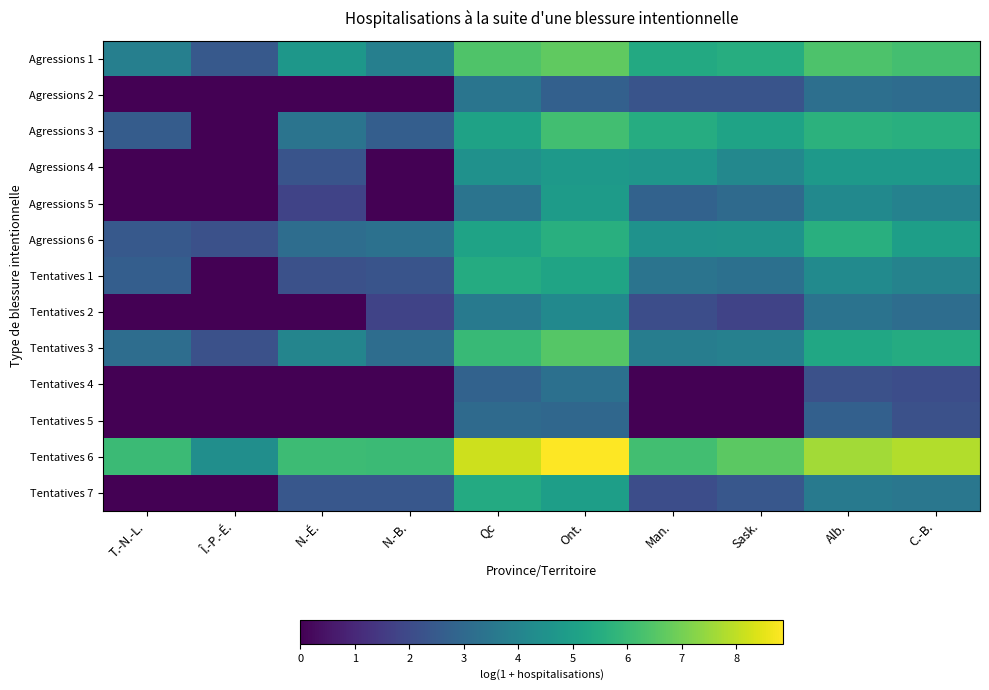

Reading left to right, extract all data points from this chart.

Agressions 1: T.-N.-L.=3.8	Î.-P.-É.=2.5	N.-É.=4.7	N.-B.=3.8	Qc=6.4	Ont.=6.7	Man.=5.4	Sask.=5.5	Alb.=6.4	C.-B.=6.2
Agressions 2: T.-N.-L.=0.0	Î.-P.-É.=0.0	N.-É.=0.0	N.-B.=0.0	Qc=3.4	Ont.=2.7	Man.=2.3	Sask.=2.3	Alb.=3.2	C.-B.=3.1
Agressions 3: T.-N.-L.=2.6	Î.-P.-É.=0.0	N.-É.=3.4	N.-B.=2.6	Qc=5.1	Ont.=6.2	Man.=5.5	Sask.=5.1	Alb.=5.7	C.-B.=5.6
Agressions 4: T.-N.-L.=0.0	Î.-P.-É.=0.0	N.-É.=2.3	N.-B.=0.0	Qc=4.5	Ont.=4.8	Man.=4.7	Sask.=4.1	Alb.=4.8	C.-B.=4.8
Agressions 5: T.-N.-L.=0.0	Î.-P.-É.=0.0	N.-É.=1.8	N.-B.=0.0	Qc=3.4	Ont.=4.9	Man.=2.8	Sask.=3.0	Alb.=4.2	C.-B.=3.9
Agressions 6: T.-N.-L.=2.5	Î.-P.-É.=2.2	N.-É.=3.2	N.-B.=3.3	Qc=5.1	Ont.=5.6	Man.=4.5	Sask.=4.5	Alb.=5.6	C.-B.=5.0
Tentatives 1: T.-N.-L.=2.6	Î.-P.-É.=0.0	N.-É.=2.2	N.-B.=2.3	Qc=5.5	Ont.=5.2	Man.=3.4	Sask.=3.3	Alb.=4.2	C.-B.=4.0
Tentatives 2: T.-N.-L.=0.0	Î.-P.-É.=0.0	N.-É.=0.0	N.-B.=1.8	Qc=3.7	Ont.=4.2	Man.=2.1	Sask.=1.8	Alb.=3.4	C.-B.=3.2
Tentatives 3: T.-N.-L.=3.2	Î.-P.-É.=2.2	N.-É.=4.0	N.-B.=3.2	Qc=6.0	Ont.=6.5	Man.=3.7	Sask.=3.9	Alb.=5.3	C.-B.=5.4
Tentatives 4: T.-N.-L.=0.0	Î.-P.-É.=0.0	N.-É.=0.0	N.-B.=0.0	Qc=2.8	Ont.=3.3	Man.=0.0	Sask.=0.0	Alb.=2.2	C.-B.=2.1
Tentatives 5: T.-N.-L.=0.0	Î.-P.-É.=0.0	N.-É.=0.0	N.-B.=0.0	Qc=3.0	Ont.=2.9	Man.=0.0	Sask.=0.0	Alb.=2.7	C.-B.=2.2
Tentatives 6: T.-N.-L.=6.0	Î.-P.-É.=4.4	N.-É.=6.1	N.-B.=6.1	Qc=8.2	Ont.=8.9	Man.=6.2	Sask.=6.6	Alb.=7.6	C.-B.=7.8
Tentatives 7: T.-N.-L.=0.0	Î.-P.-É.=0.0	N.-É.=2.4	N.-B.=2.4	Qc=5.4	Ont.=5.0	Man.=2.1	Sask.=2.4	Alb.=3.7	C.-B.=3.5